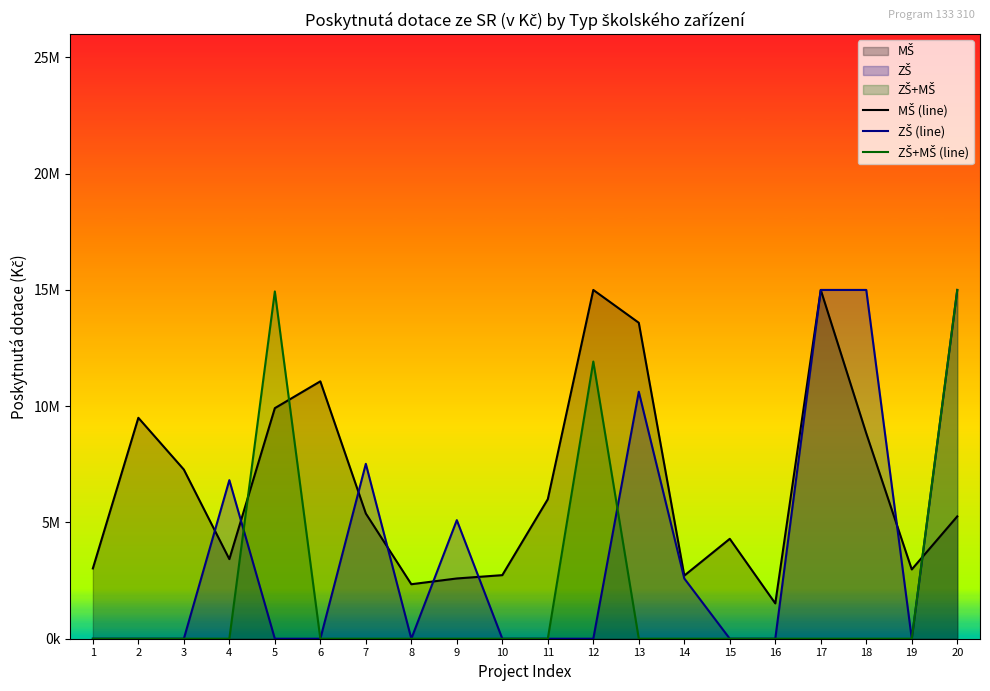

What is the difference between the MŠ (line) values at 8 and 4?

1080105